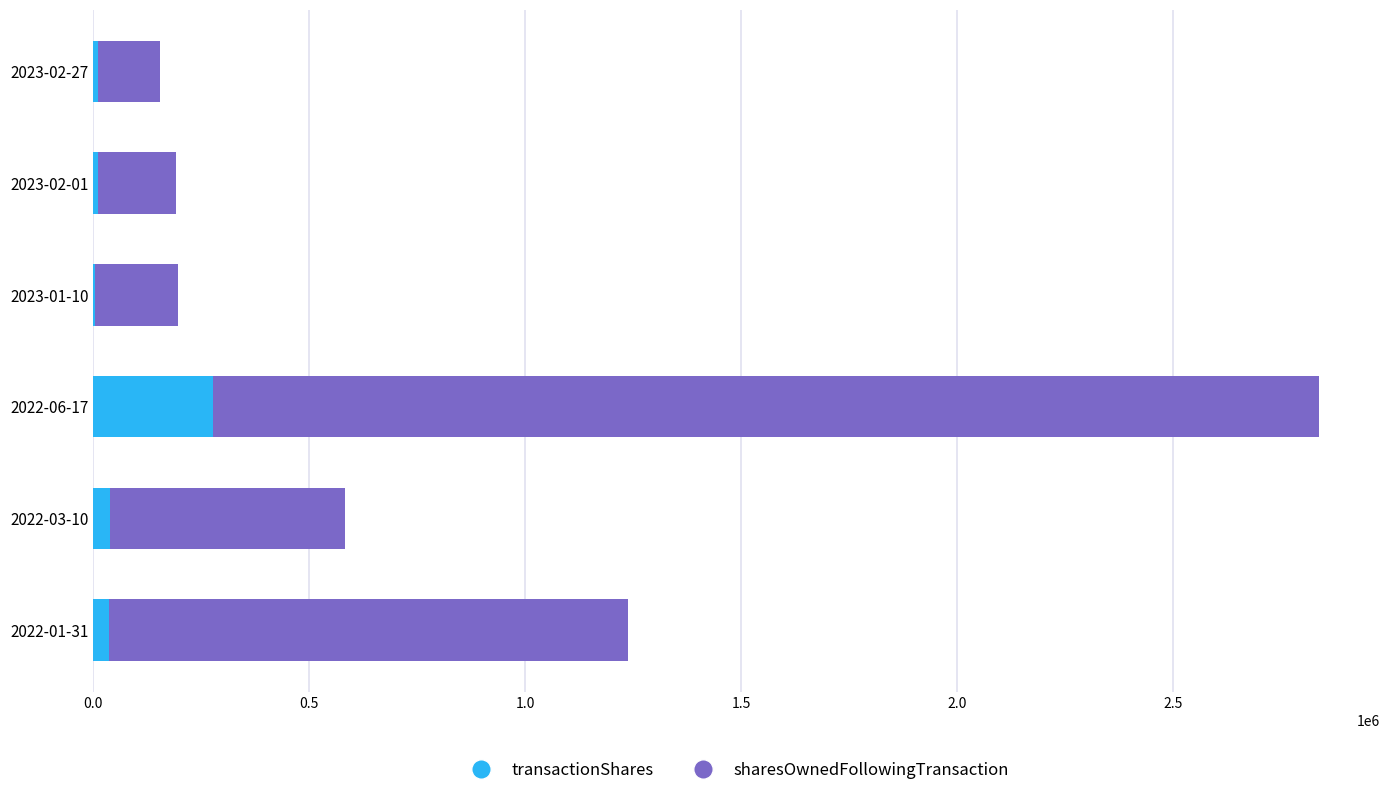

What is the highest value of the transactionShares series?

276000